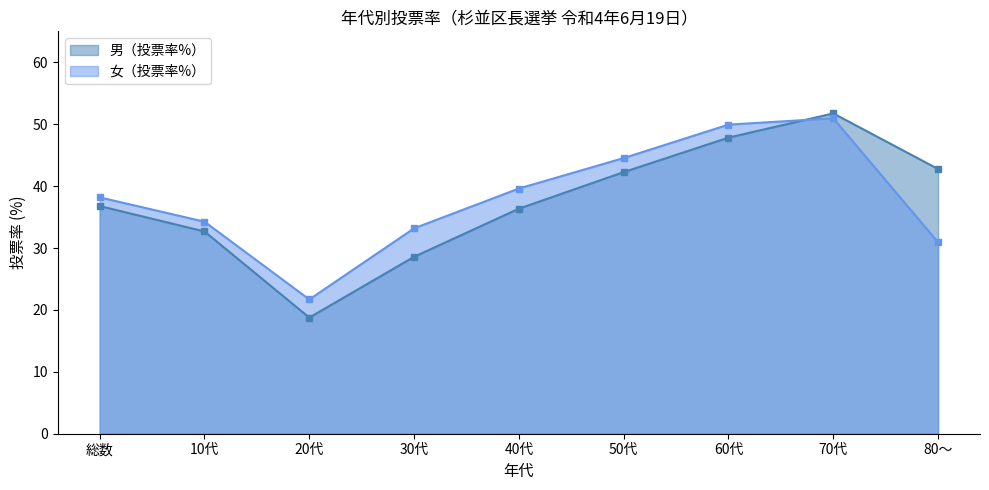

What is the sum of the 男（投票率%） values at 10代 and 総数?

69.5